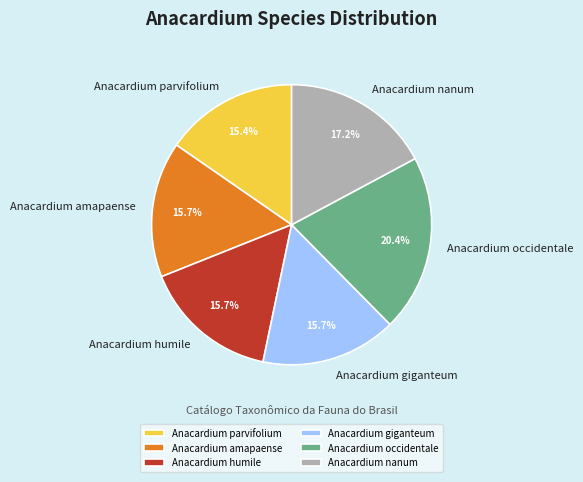

Approximately how many times larger is the value at Anacardium nanum compared to Anacardium giganteum?

1.1